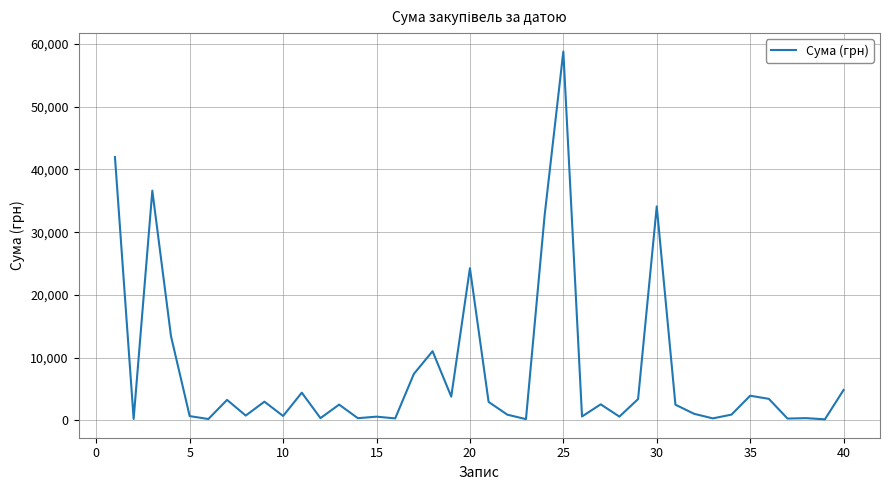

What is the greatest value displayed?

58808.8